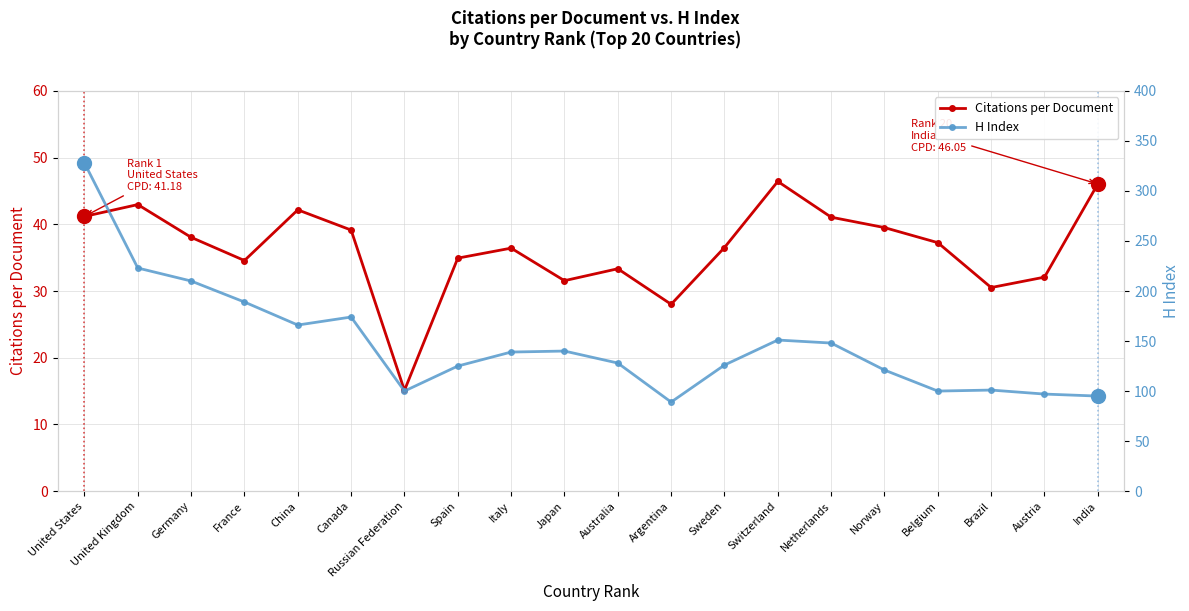

What is the sum of all H Index values?

2950.0